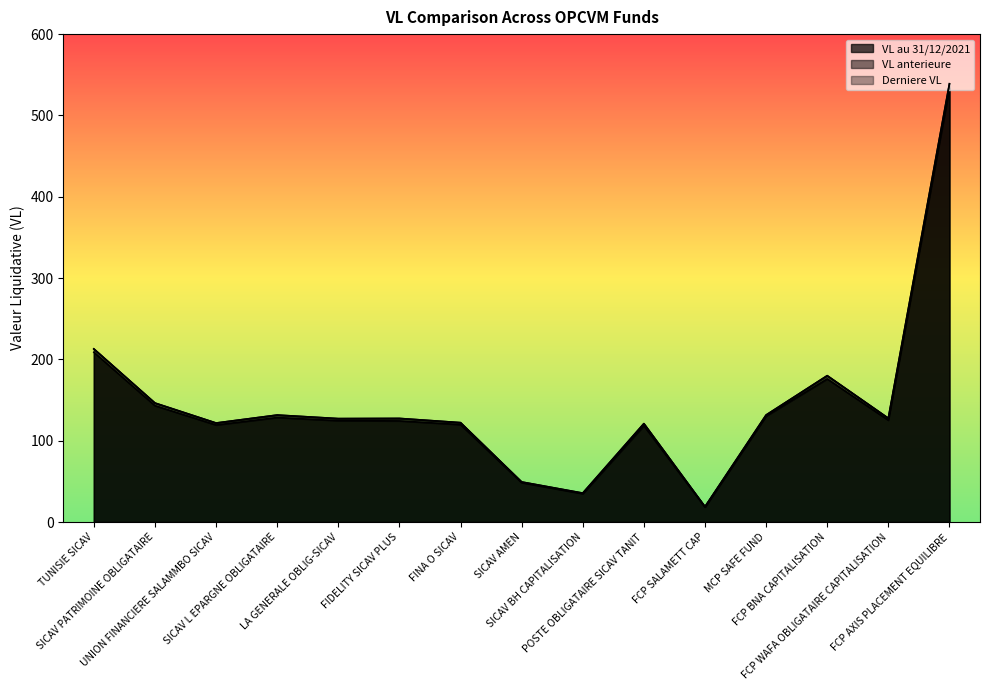

Which series has the largest total across all categories?

Derniere VL